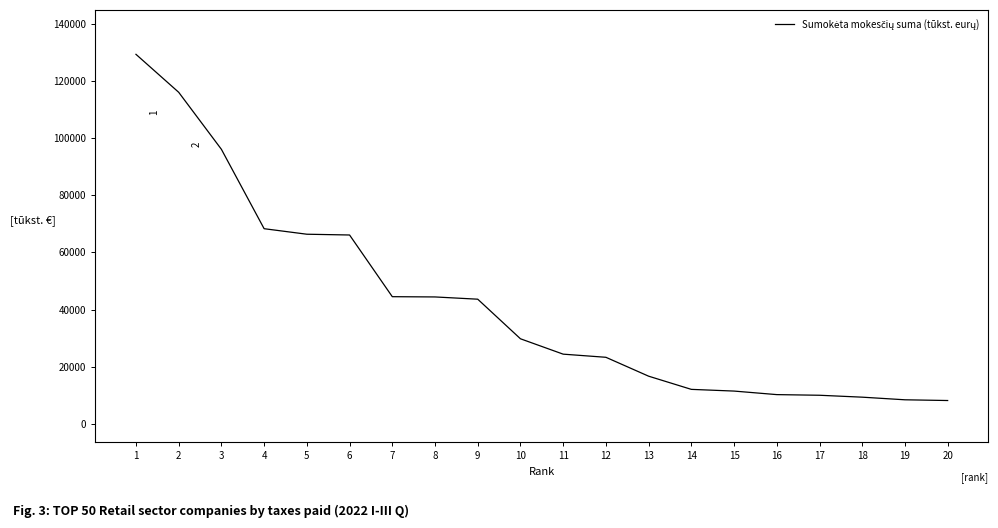

Is it true that the value at 7 is 44501?

True